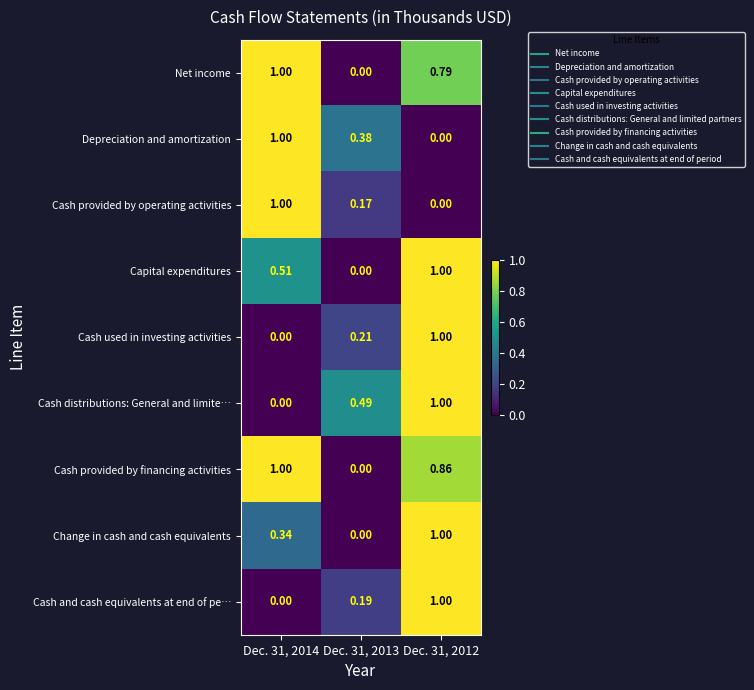

What is the spread (max minus min) of values at Dec. 31, 2014?

1.0